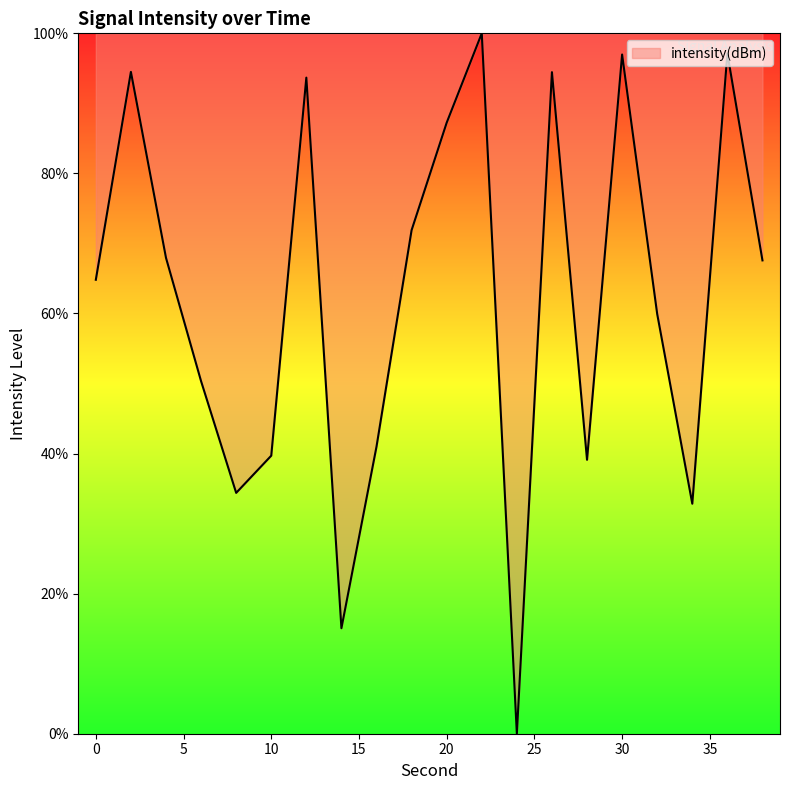

Does the chart have visible grid lines?

No